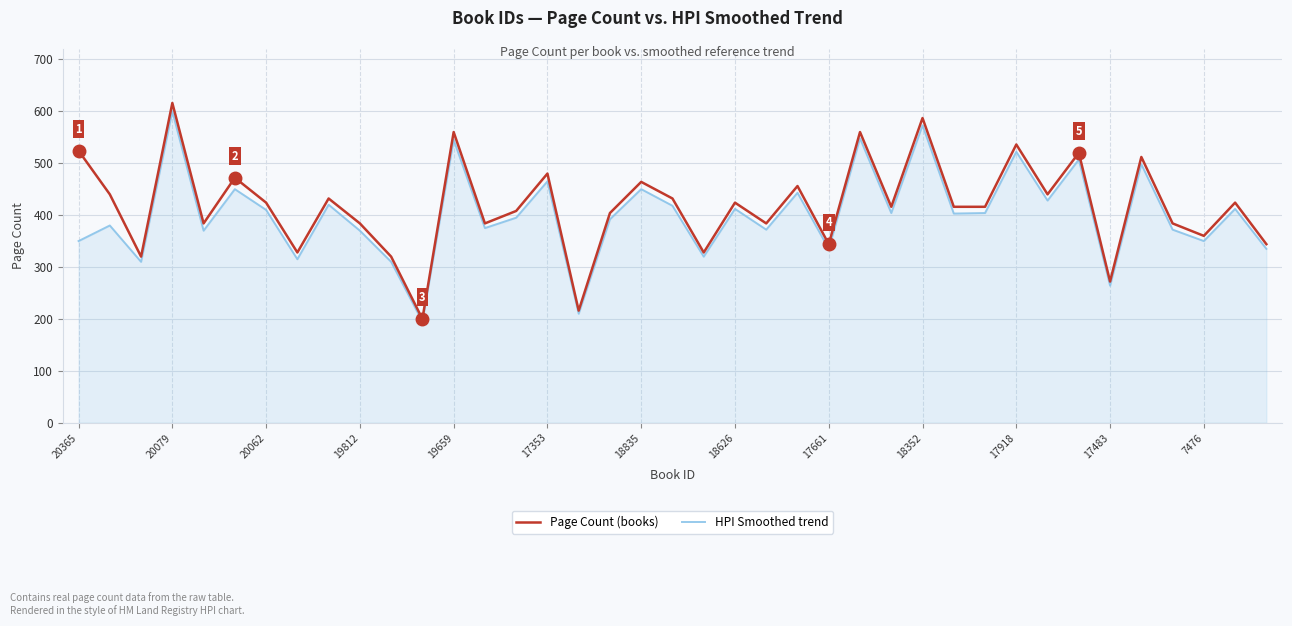

Which series has the largest range (max minus min)?

Page Count (books)